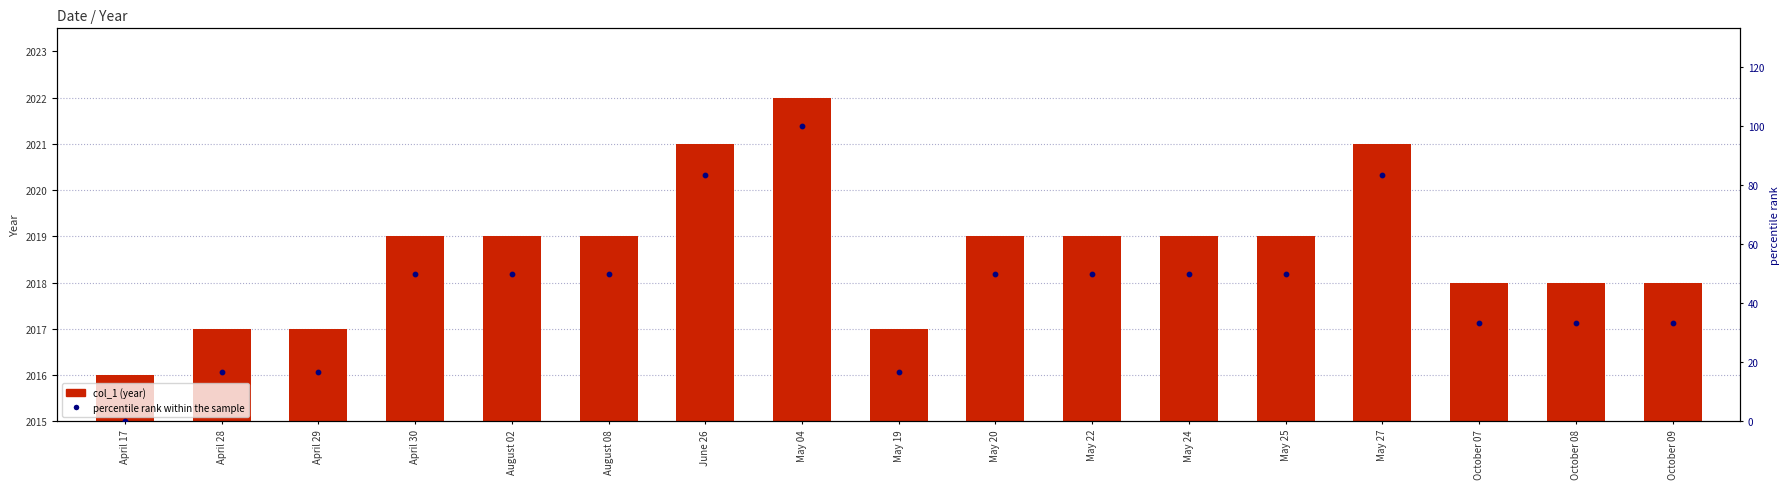

What is the total value across all series at May 19?

2033.7